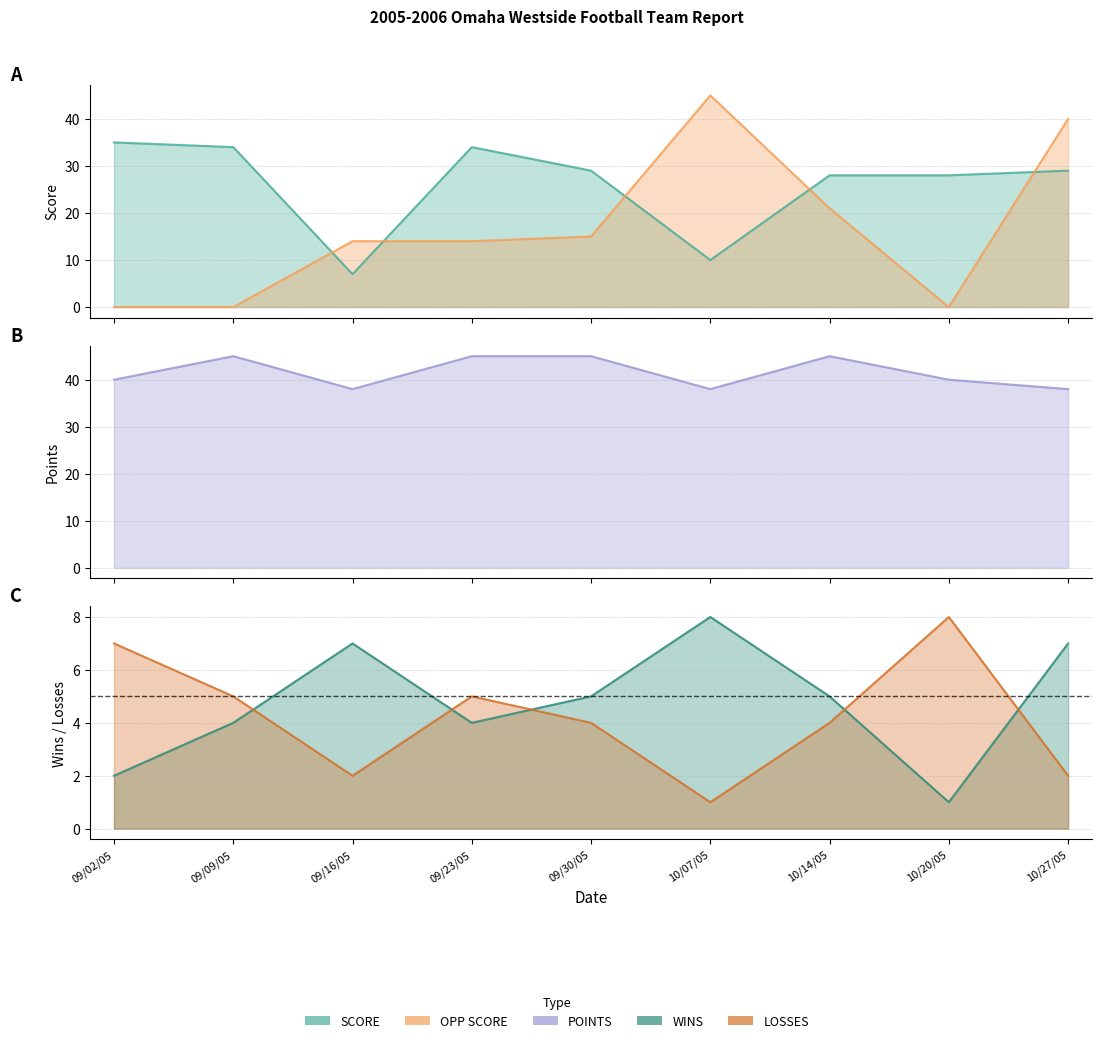

True or false: OPP SCORE and LOSSES intersect in this chart.

True